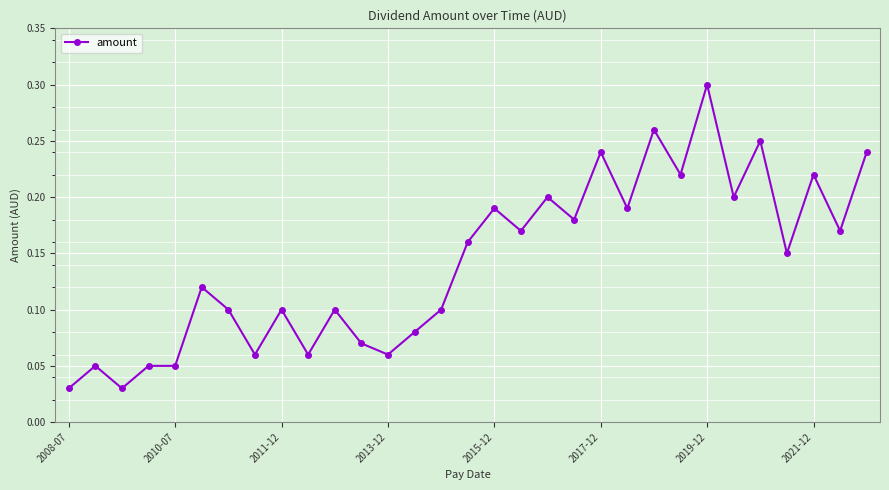

True or false: the data has more than 0 interior local peaks.

True